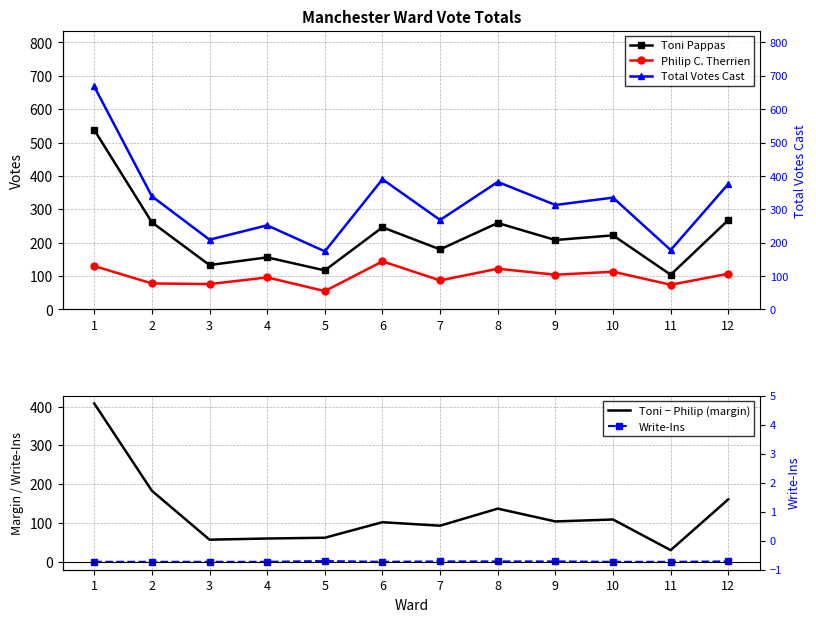

Between 9 and 12, which series saw the biggest shift?

Total Votes Cast